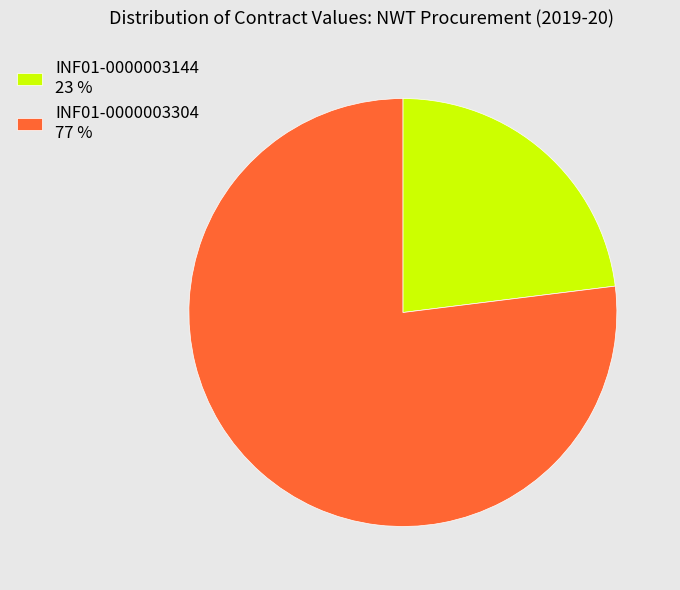

What is the ratio of the value at INF01-0000003144 to the value at INF01-0000003304?

0.3